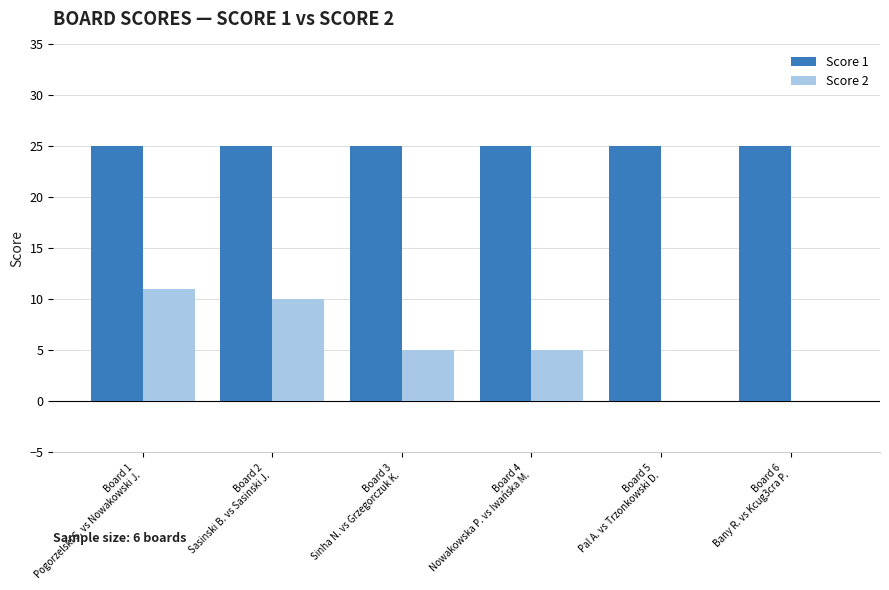

What is the highest value of the Score 2 series?

11